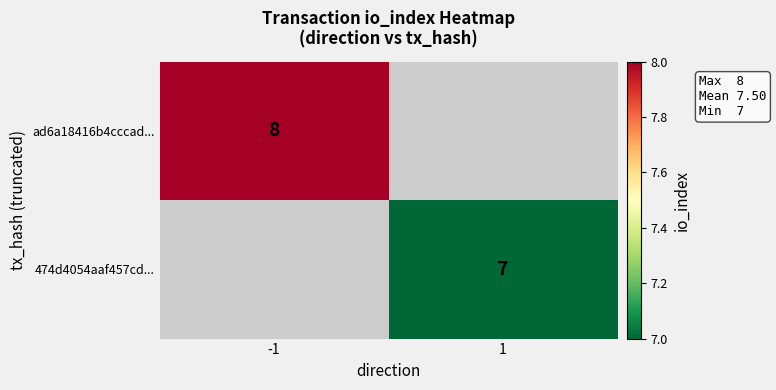

The value of ad6a18416b4cccad... at -1 is 5. True or false?

False